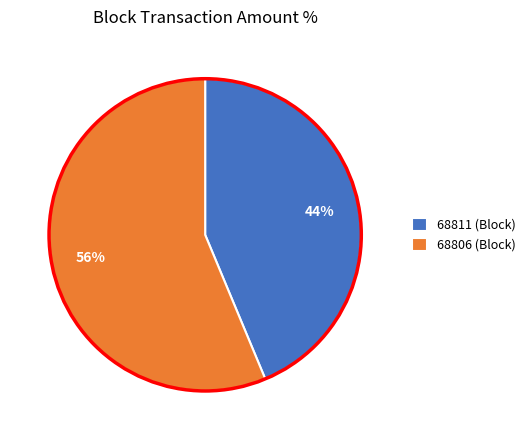

Which slice is the largest?

68806 (Block)